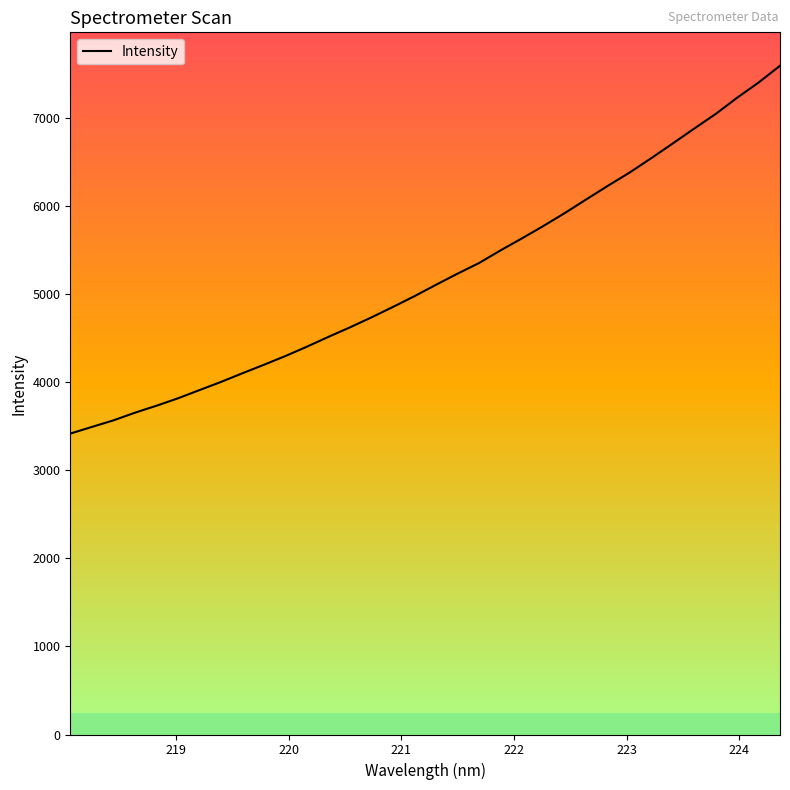

What is the difference between the maximum and minimum values?

4177.6